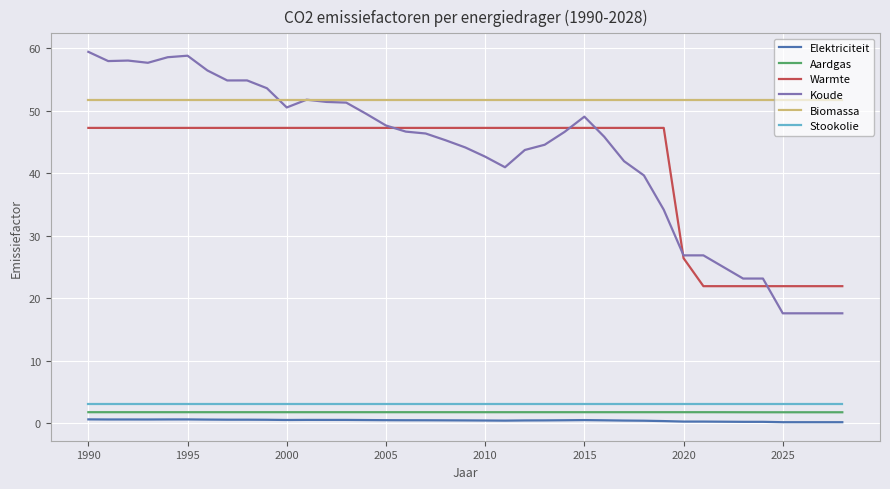

True or false: Biomassa and Stookolie intersect in this chart.

False